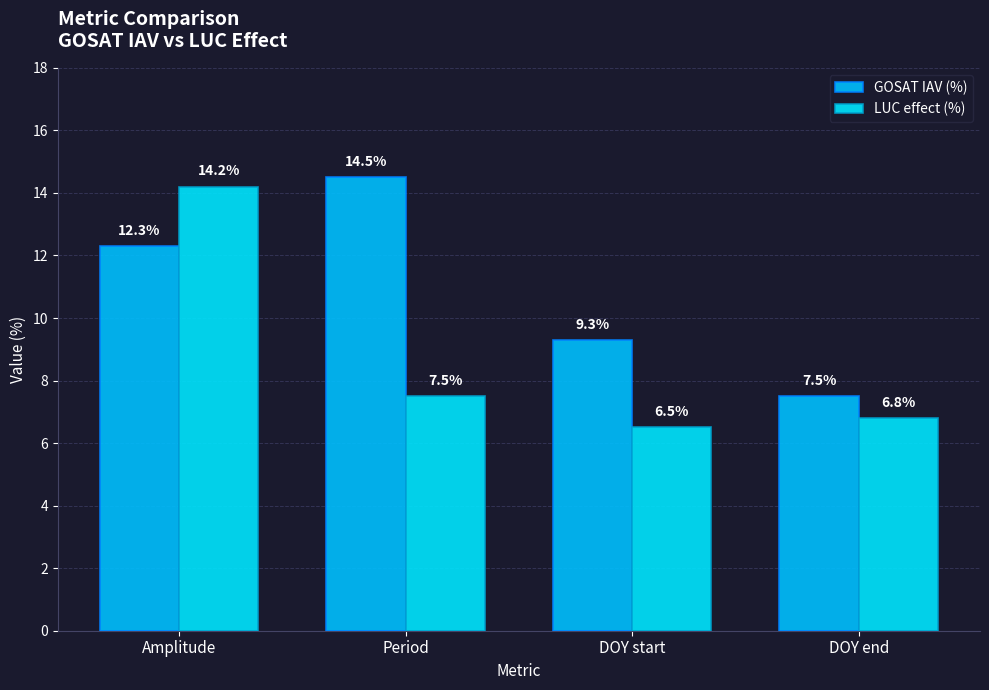

What is the maximum value shown in the chart?

14.5